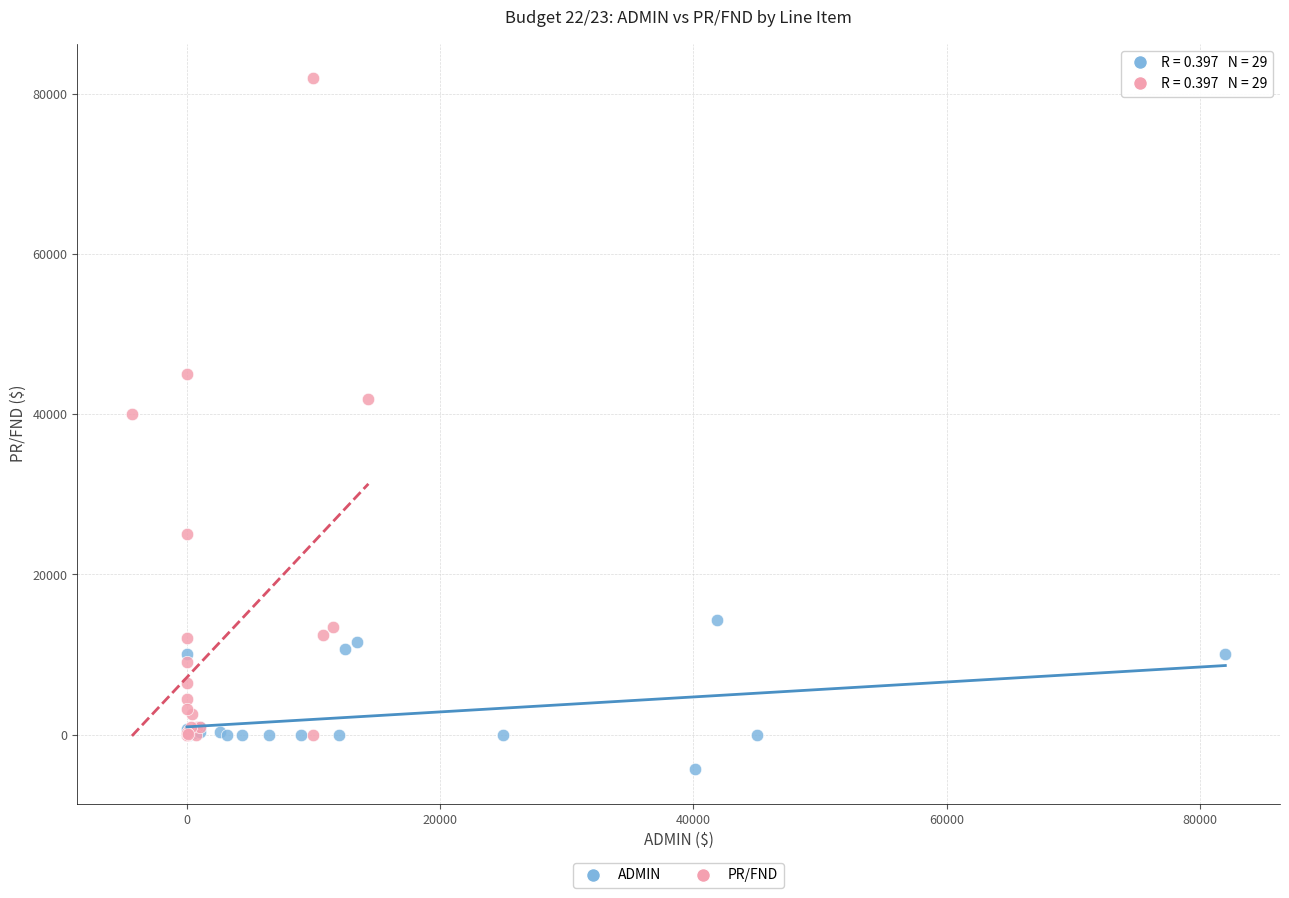

Which series has the widest spread of Y values?

PR/FND